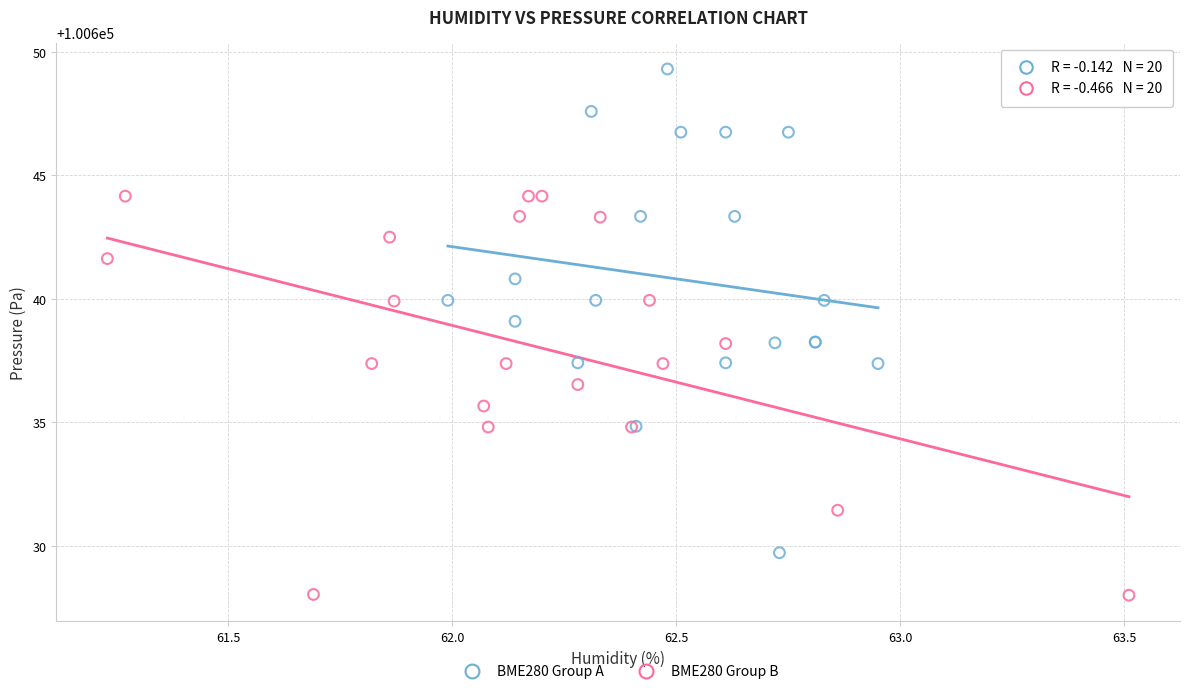

Which series reaches the minimum Y coordinate?

BME280 Group B